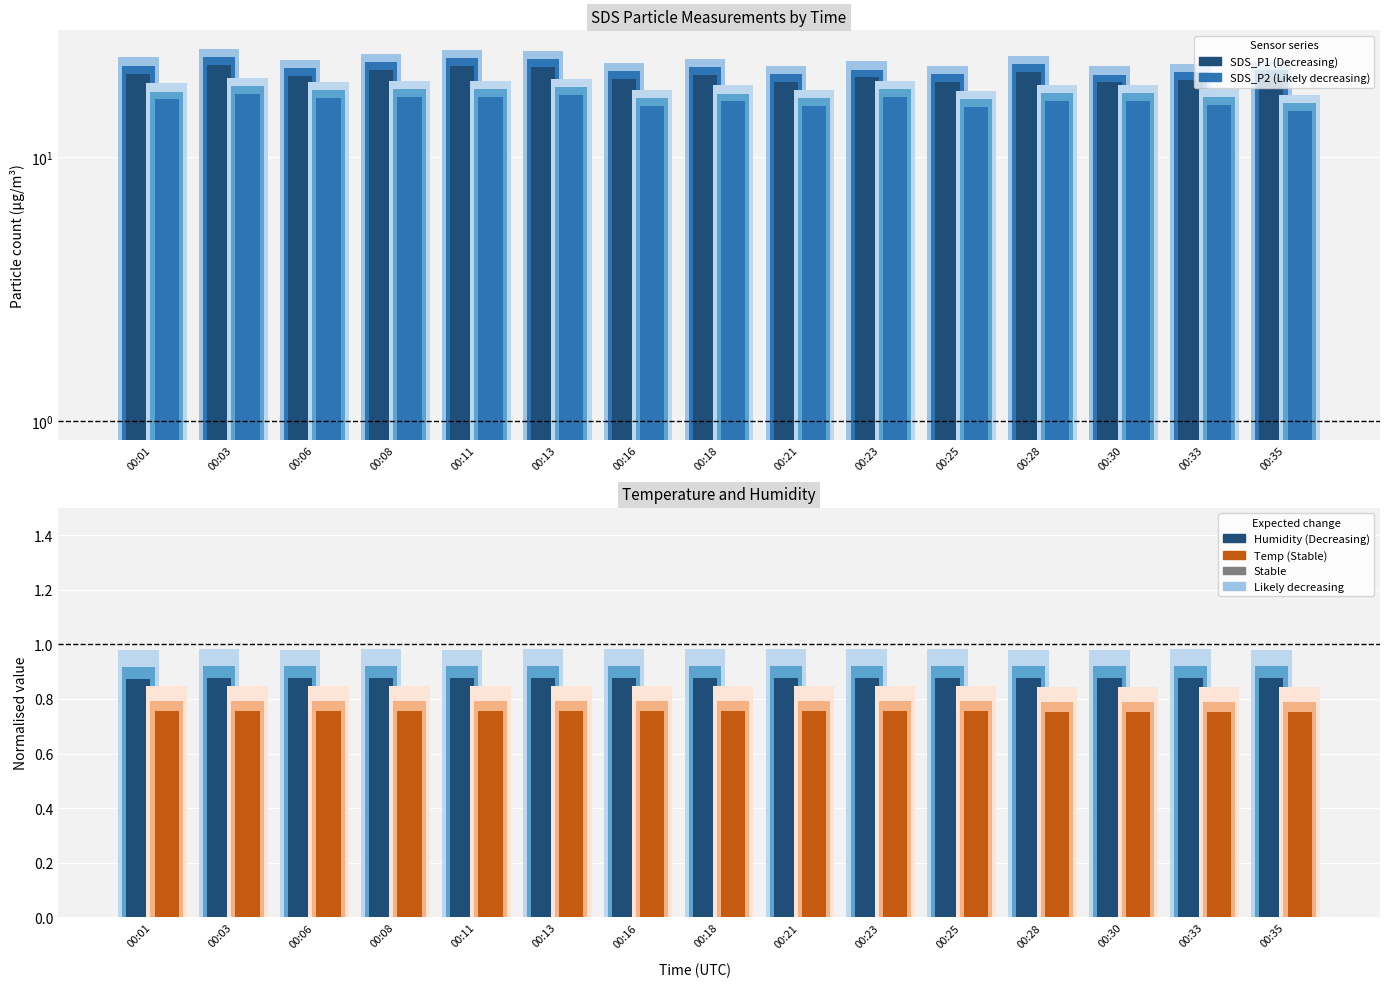

Reading right to left, extract all data points from this chart.

SDS_P1: 00:35=20.1	00:33=19.6	00:30=19.2	00:28=21.0	00:25=19.2	00:23=20.1	00:21=19.2	00:18=20.5	00:16=19.8	00:13=22.1	00:11=22.2	00:08=21.5	00:06=20.3	00:03=22.4	00:01=20.8
SDS_P2: 00:35=14.9	00:33=15.8	00:30=16.3	00:28=16.3	00:25=15.5	00:23=16.9	00:21=15.6	00:18=16.3	00:16=15.6	00:13=17.2	00:11=16.9	00:08=16.9	00:06=16.8	00:03=17.3	00:01=16.6
Humidity (norm.): 00:35=0.9	00:33=0.9	00:30=0.9	00:28=0.9	00:25=0.9	00:23=0.9	00:21=0.9	00:18=0.9	00:16=0.9	00:13=0.9	00:11=0.9	00:08=0.9	00:06=0.9	00:03=0.9	00:01=0.9
Temp (norm.): 00:35=0.8	00:33=0.8	00:30=0.8	00:28=0.8	00:25=0.8	00:23=0.8	00:21=0.8	00:18=0.8	00:16=0.8	00:13=0.8	00:11=0.8	00:08=0.8	00:06=0.8	00:03=0.8	00:01=0.8